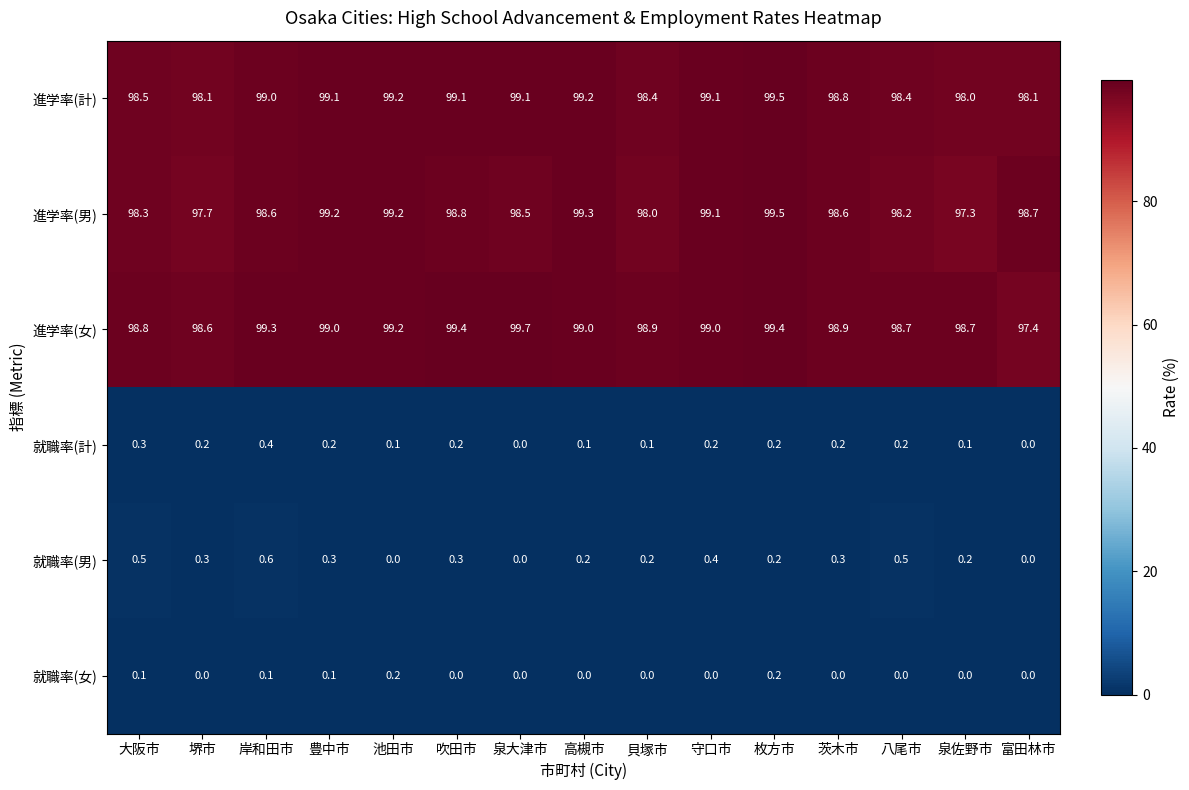

What is the minimum value for 進学率(男)?

97.3